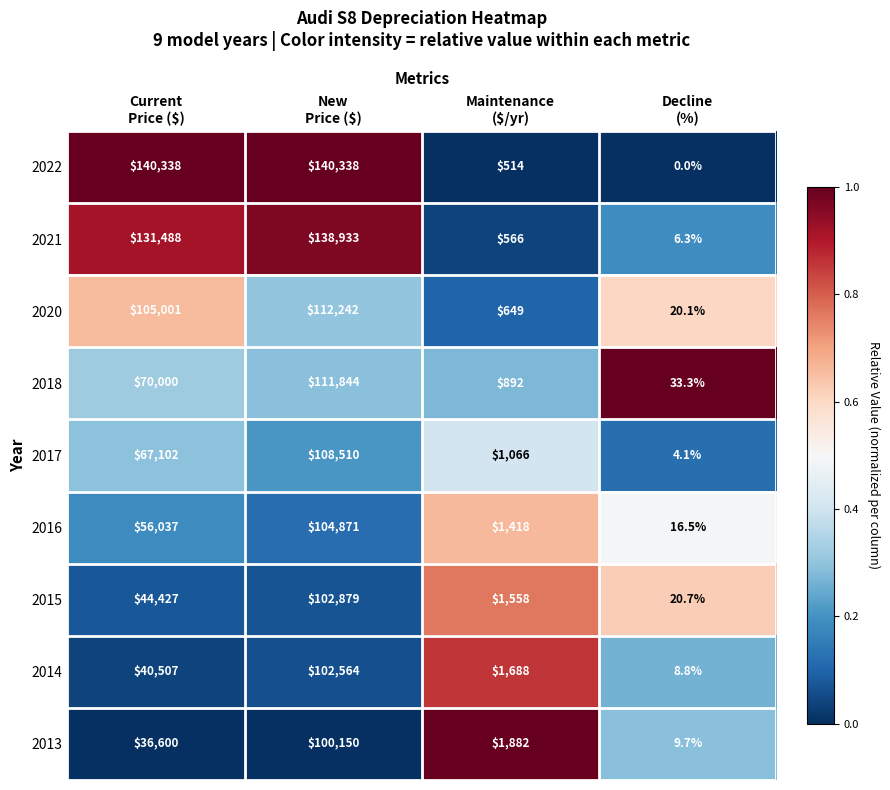

List the series in order of their peak value, highest first.

2022, 2021, 2020, 2018, 2017, 2016, 2015, 2014, 2013